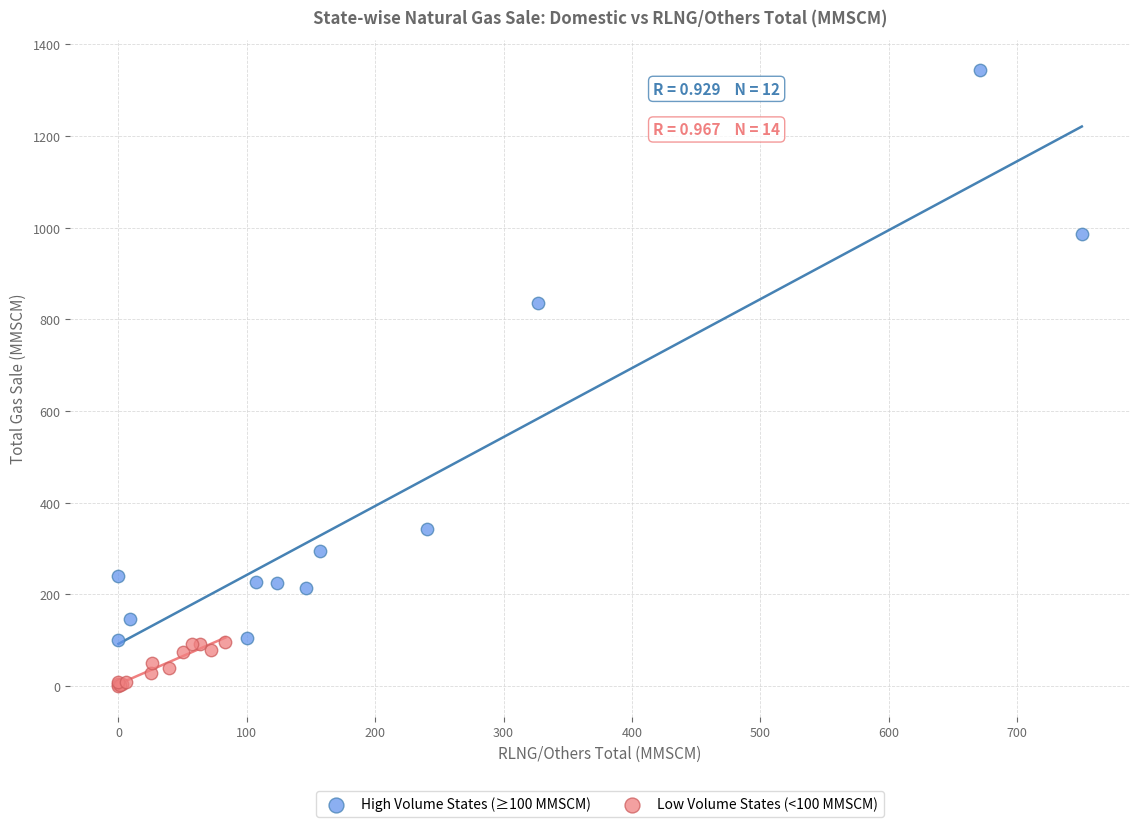

Which series has the largest Y range (max minus min)?

High Volume States (≥100 MMSCM)